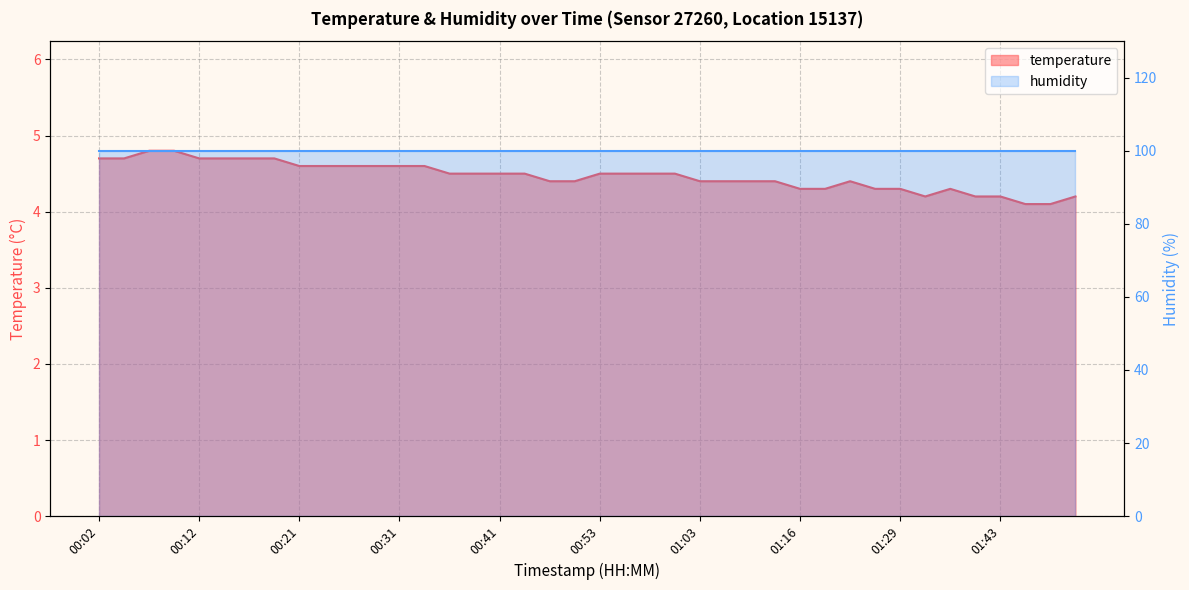

What is the label of the 8th point from the right?

01:29